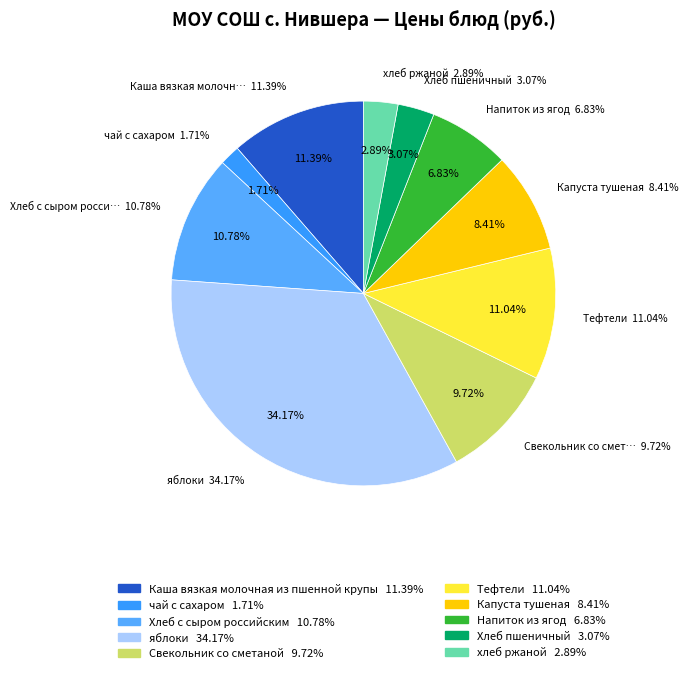

How much of the chart is everything except Каша вязкая молочная из пшенной крупы?

88.6%